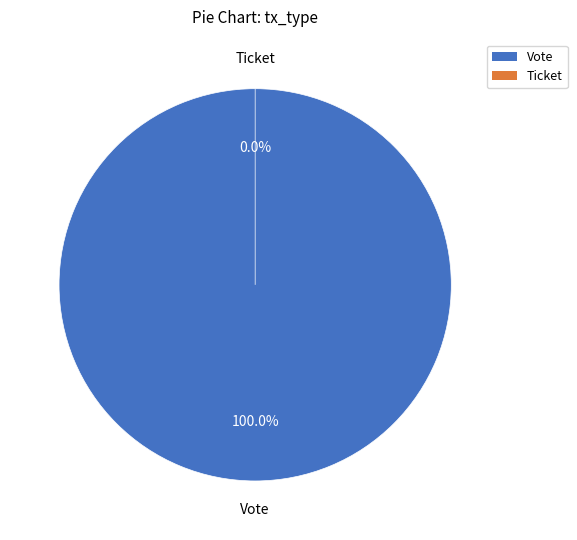

The Vote slice represents 93% of the pie. True or false?

False